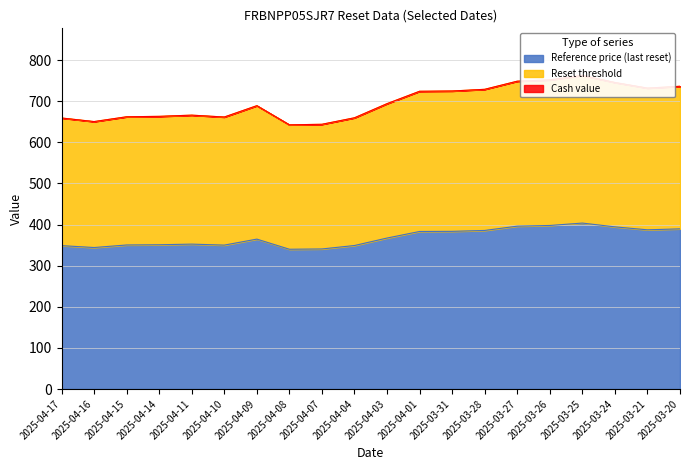

What is the spread (max minus min) of values at 2025-03-28?

343.3